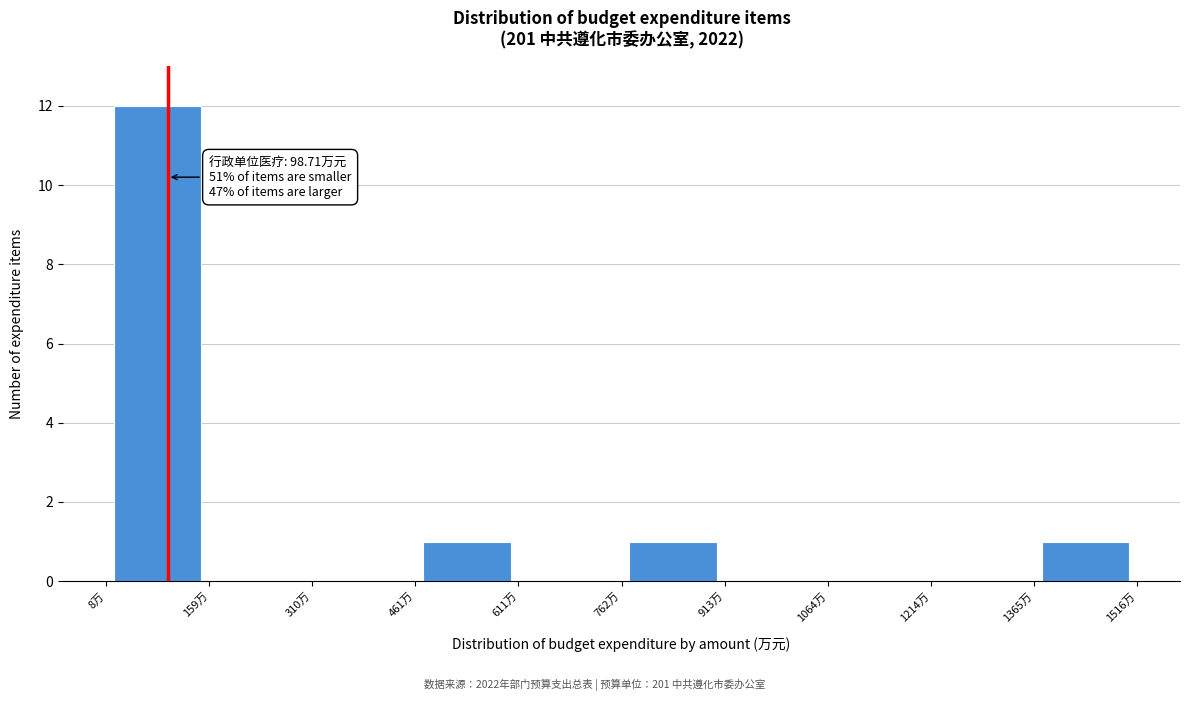

Over which range of the x-axis is the bar tallest?

0 to 160